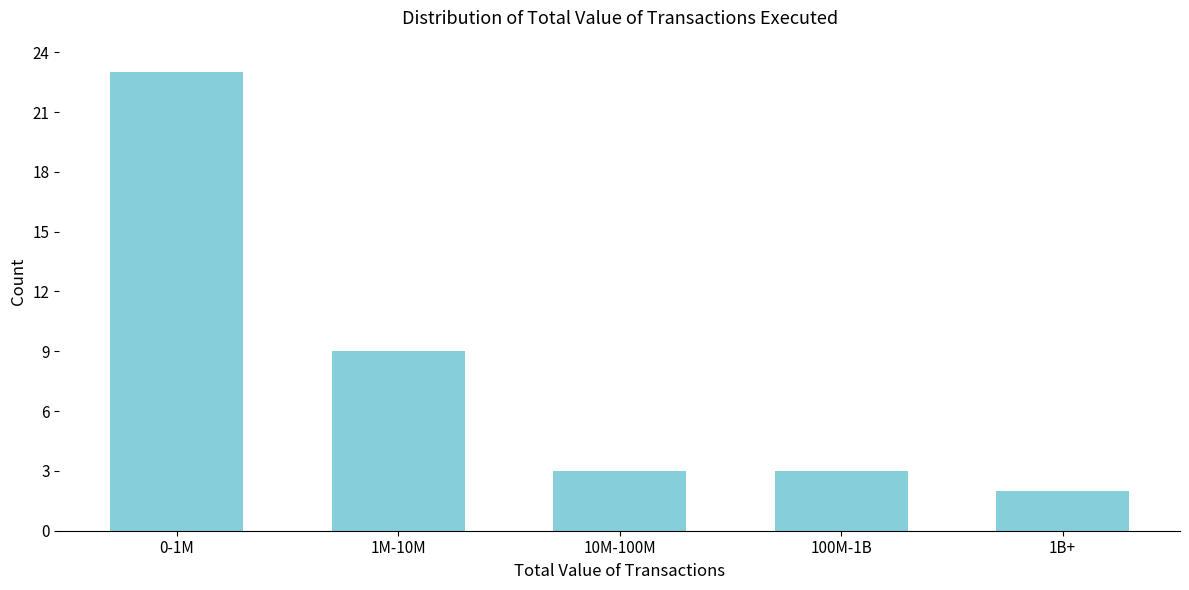

Reading left to right, what are all the values shown in this chart?

23	9	3	3	2